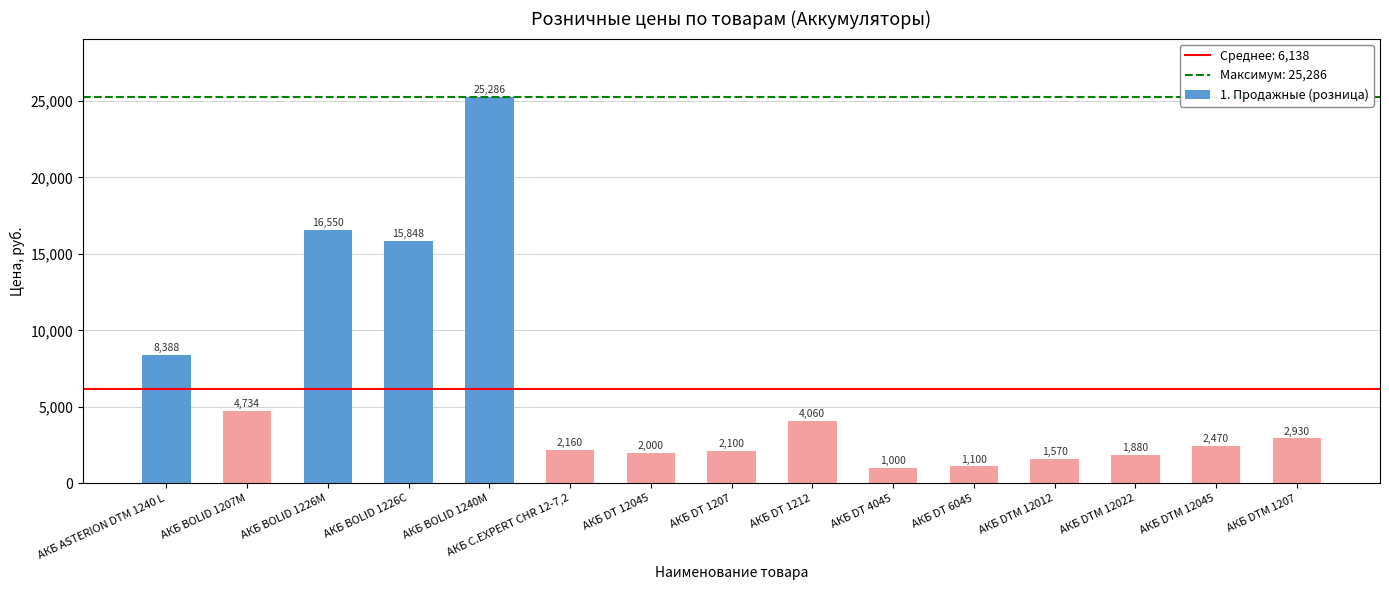

What is the average value?

6138.4